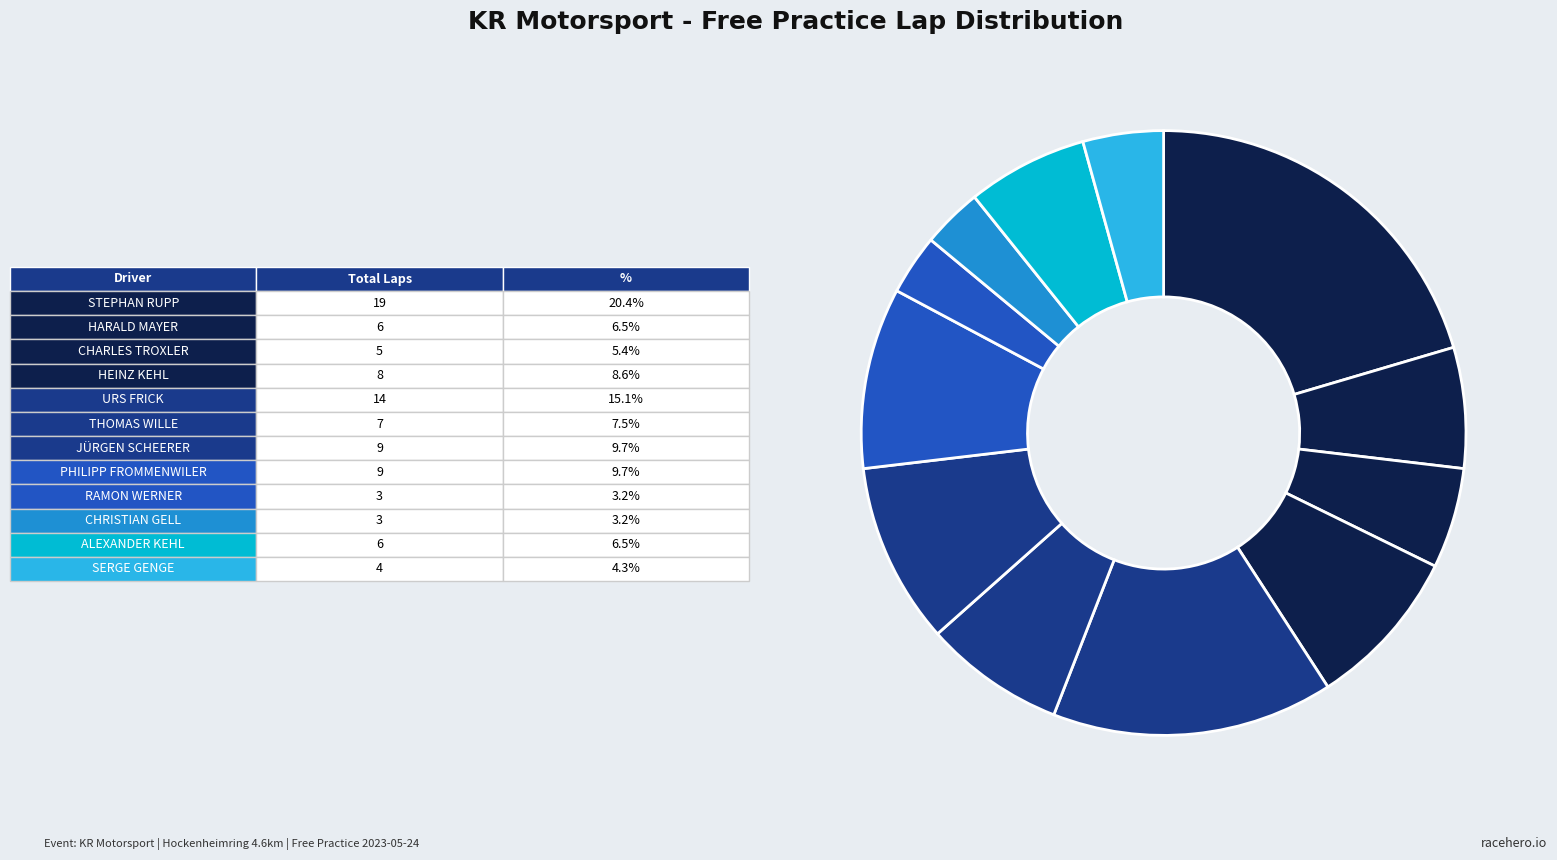

How many segments does this pie chart have?

12